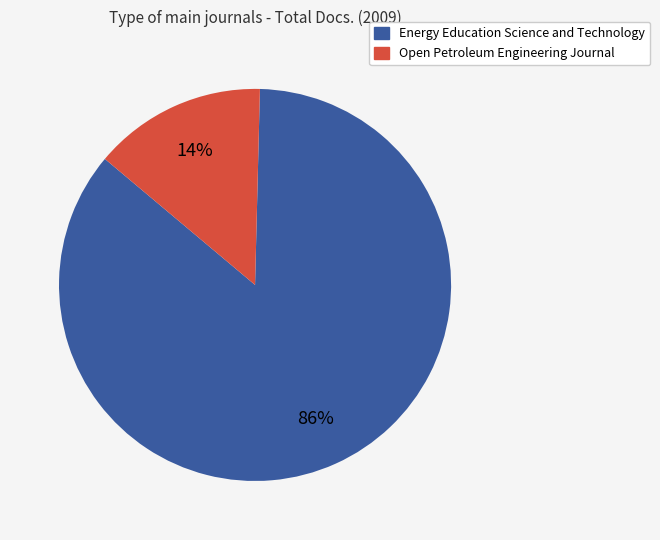

How many segments does this pie chart have?

2